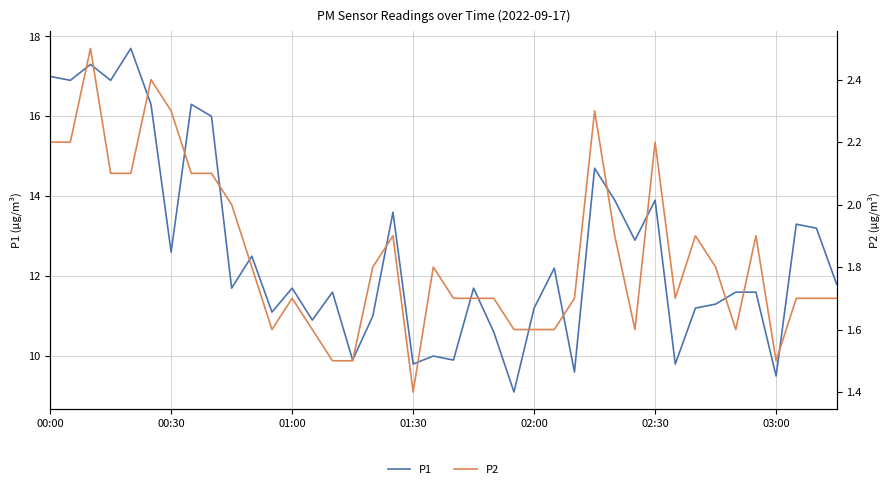

Reading left to right, transcribe all the data shown in this chart.

P1: 17.0	16.9	17.3	16.9	17.7	16.3	12.6	16.3	16.0	11.7	12.5	11.1	11.7	10.9	11.6	9.9	11.0	13.6	9.8	10.0	9.9	11.7	10.6	9.1	11.2	12.2	9.6	14.7	13.9	12.9	13.9	9.8	11.2	11.3	11.6	11.6	9.5	13.3	13.2	11.8
P2: 2.2	2.2	2.5	2.1	2.1	2.4	2.3	2.1	2.1	2.0	1.8	1.6	1.7	1.6	1.5	1.5	1.8	1.9	1.4	1.8	1.7	1.7	1.7	1.6	1.6	1.6	1.7	2.3	1.9	1.6	2.2	1.7	1.9	1.8	1.6	1.9	1.5	1.7	1.7	1.7